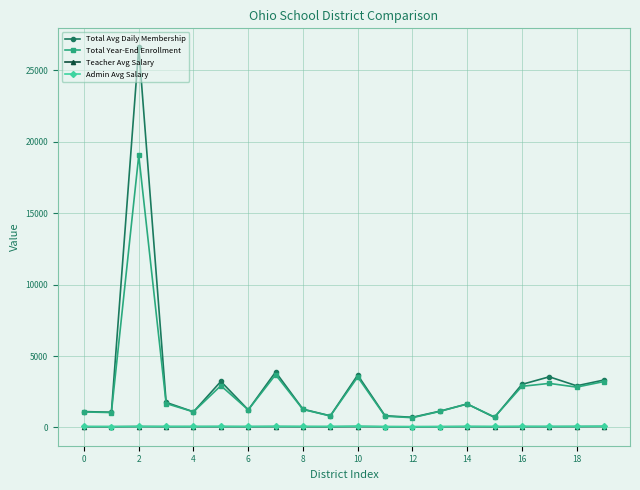

Which series has the widest spread of values?

Total Avg Daily Membership